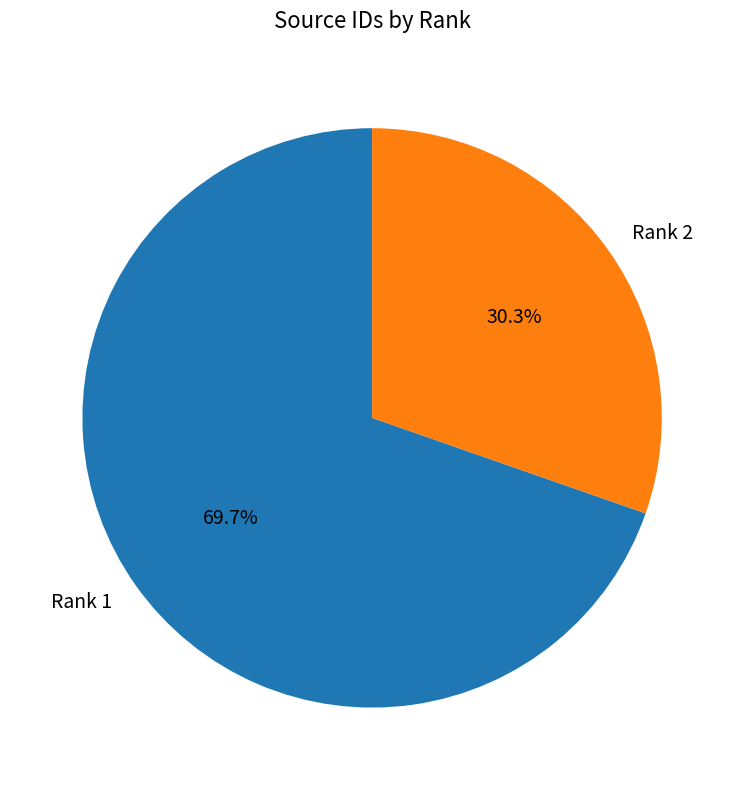

Which category has the smallest portion of the pie?

Rank 2